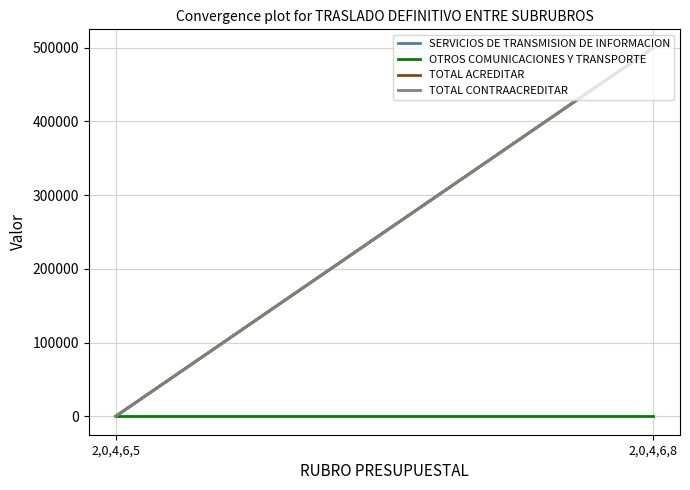

What is the spread (max minus min) of values at 2,0,4,6,8?

500000